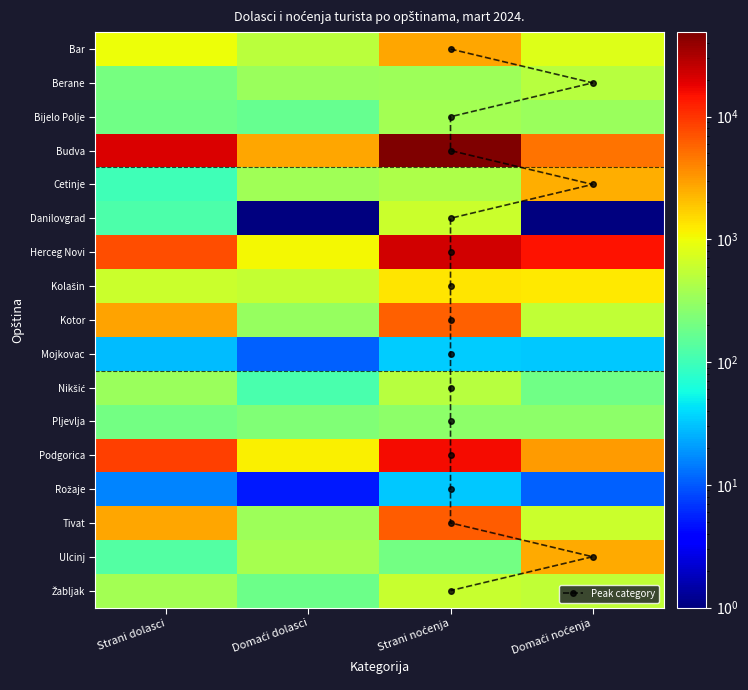

Count the number of categories in the chart.

4